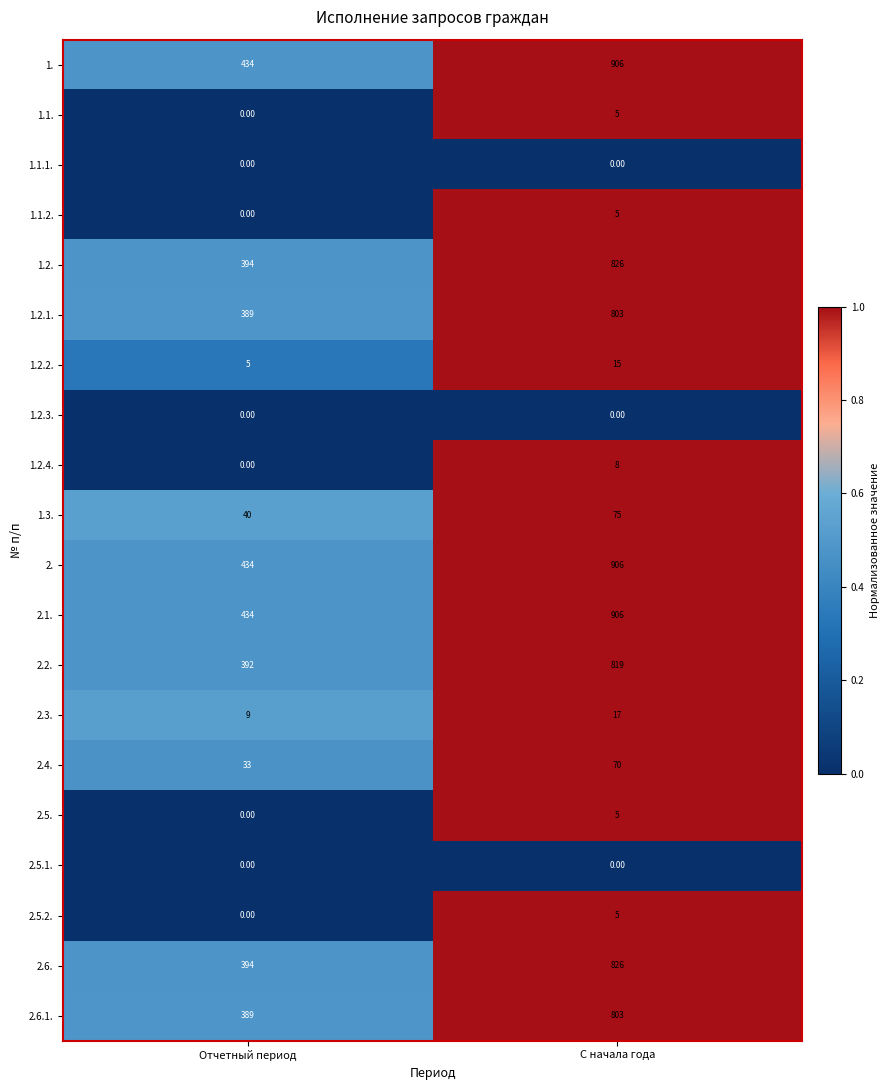

At which label does 1.2. reach its minimum?

Отчетный период